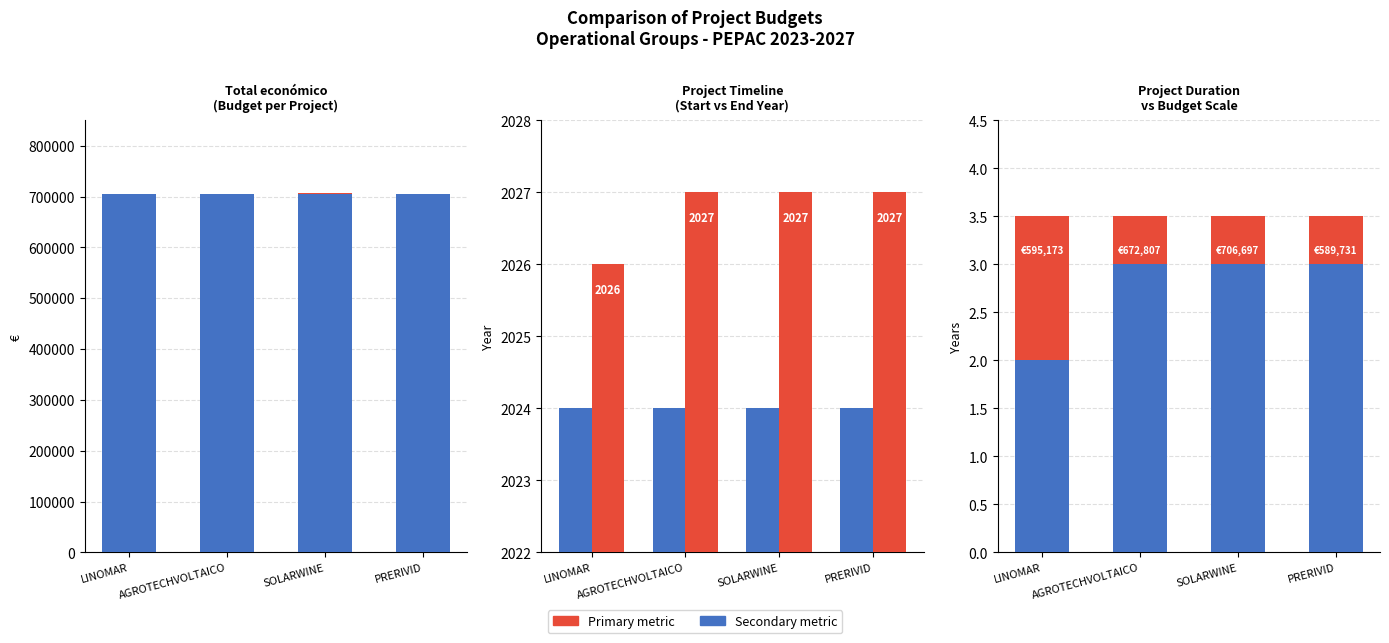

Count the number of categories in the chart.

4